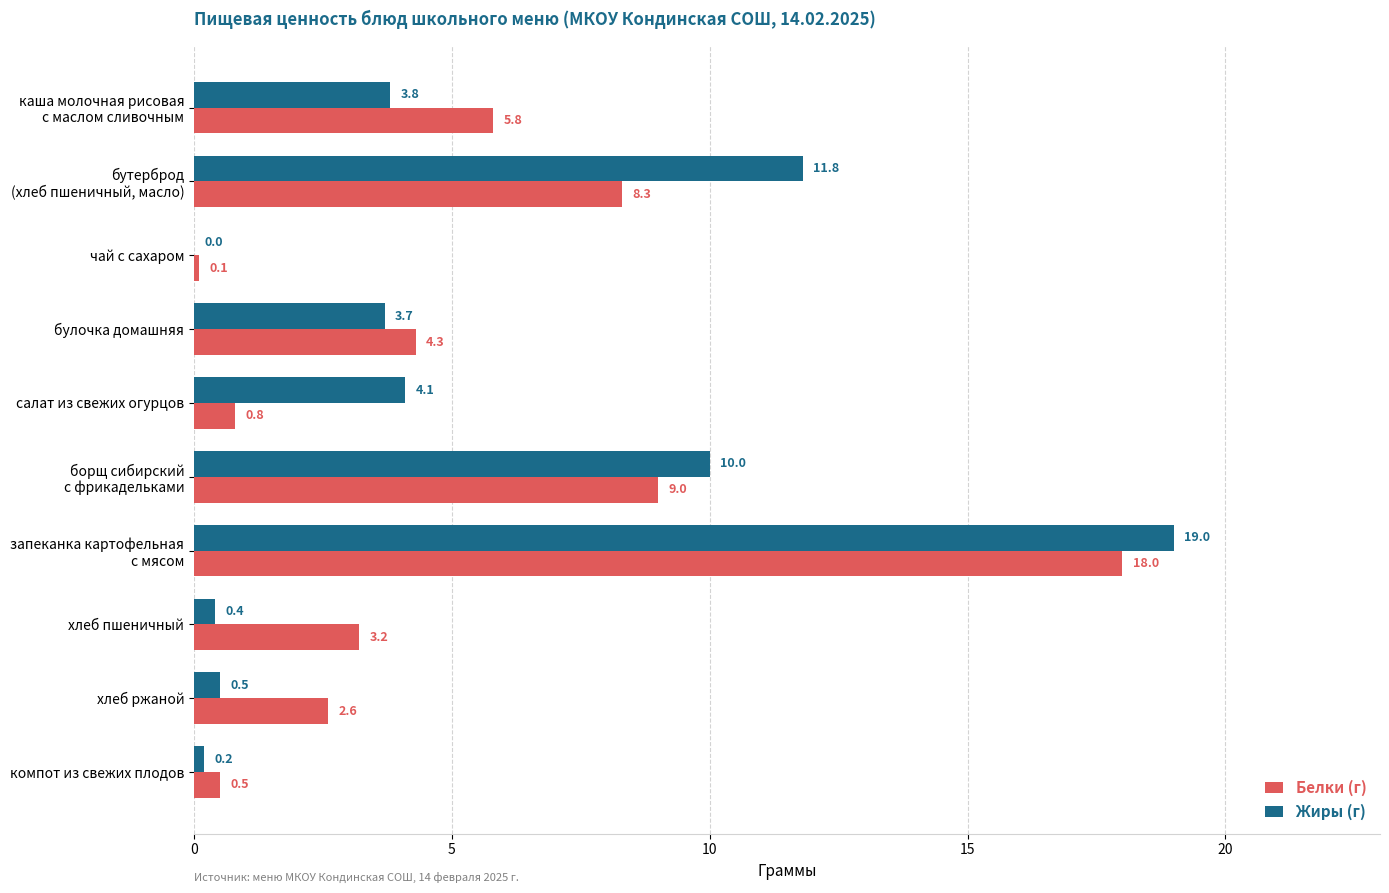

The Белки (г) series shows 0.5 at компот из свежих плодов. True or false?

True